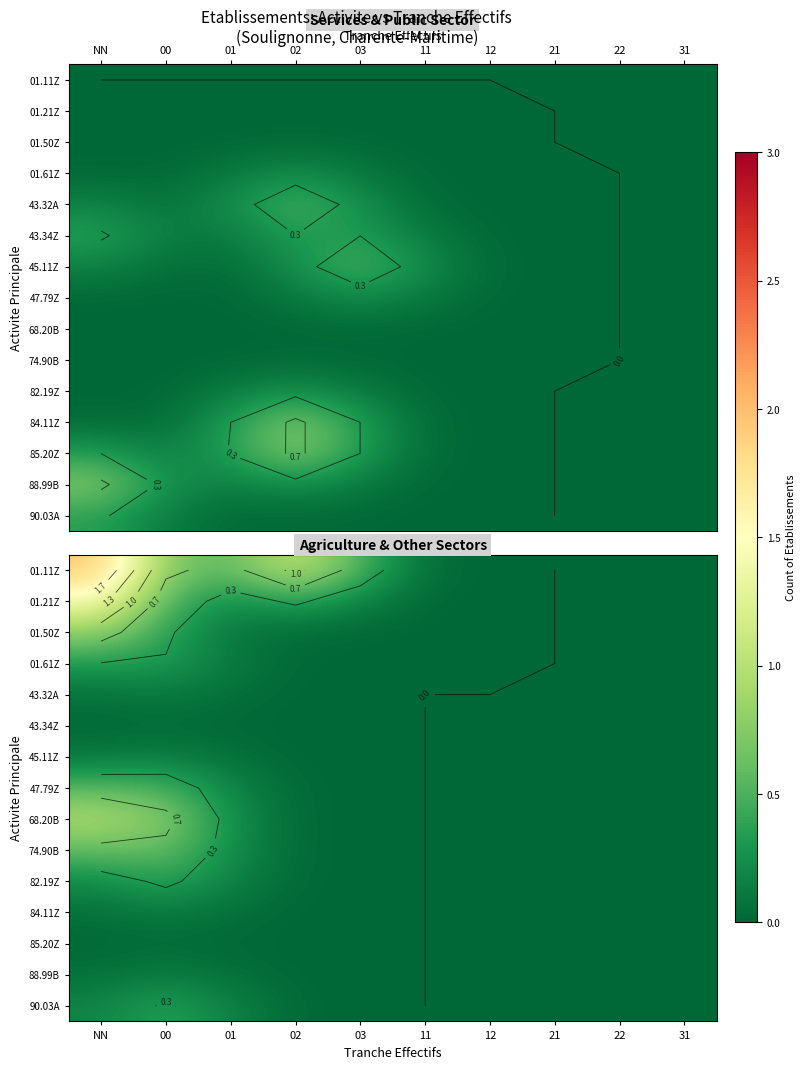

Is the value of 85.20Z at NN greater than the value of 01.50Z at NN?

No